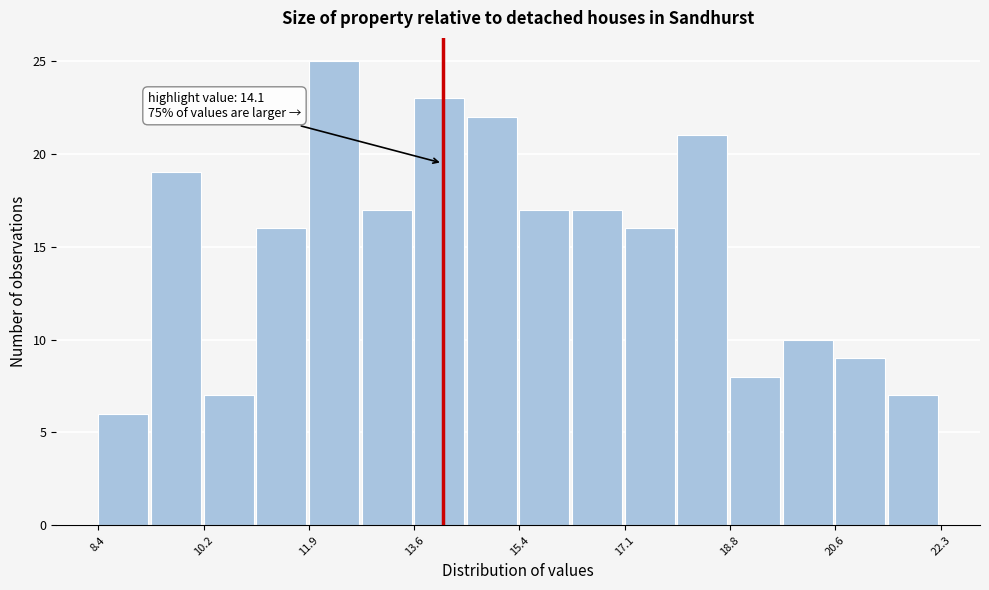

Which range on the x-axis has the tallest bar?

11.8 to 12.8